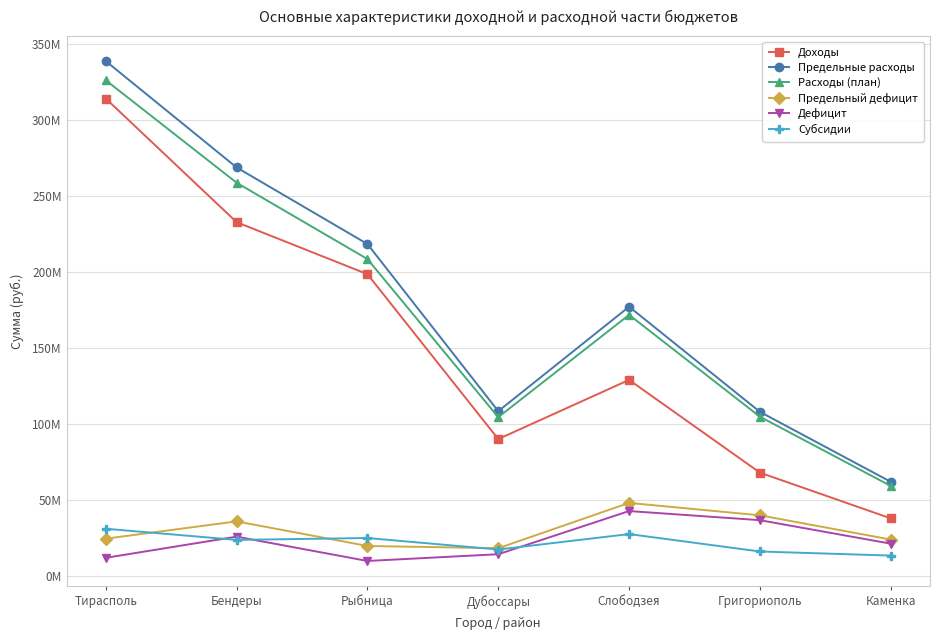

At Григориополь, list the series in order from smallest to largest.

Субсидии, Дефицит, Предельный дефицит, Доходы, Расходы (план), Предельные расходы